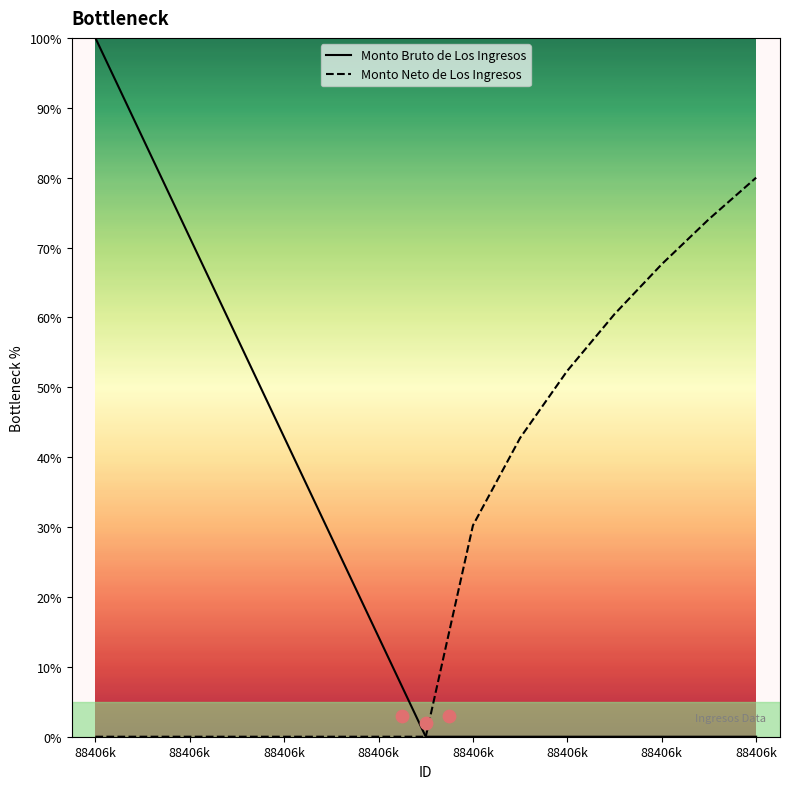

What are all the series names shown in the legend?

Monto Bruto de Los Ingresos, Monto Neto de Los Ingresos